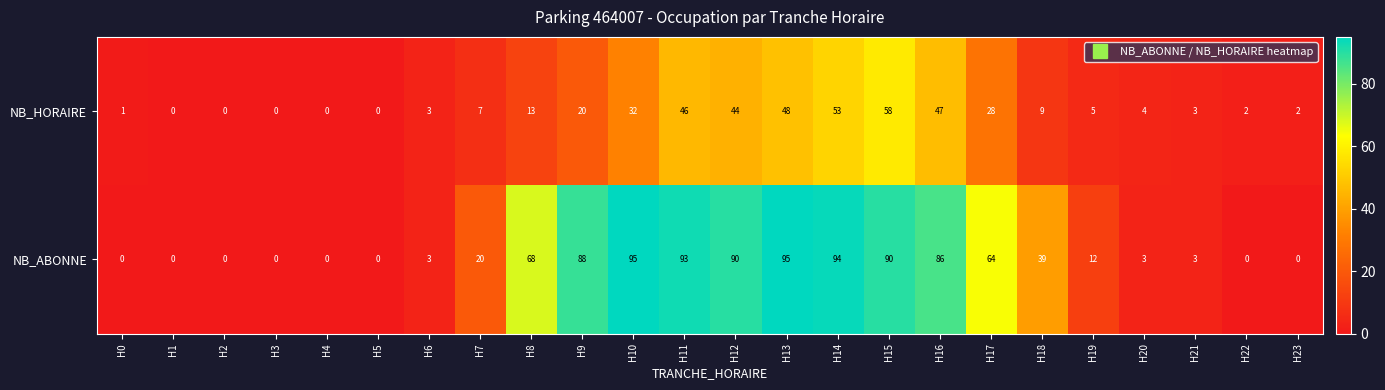

What is the greatest value displayed?

95